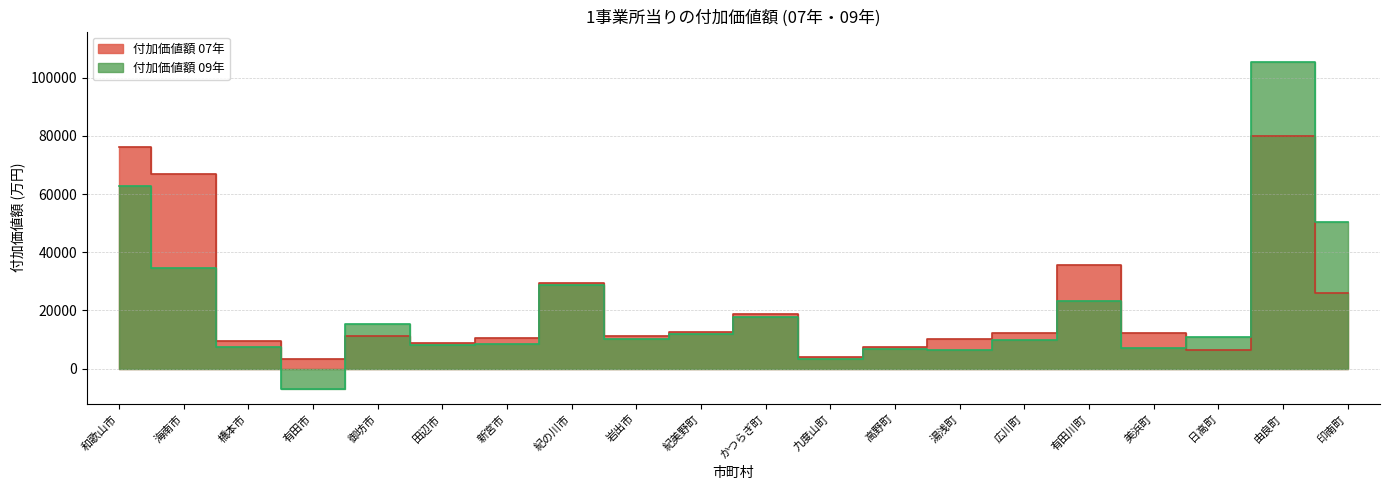

The 付加価値額 07年 series shows 2227.5 at 日高町. True or false?

False